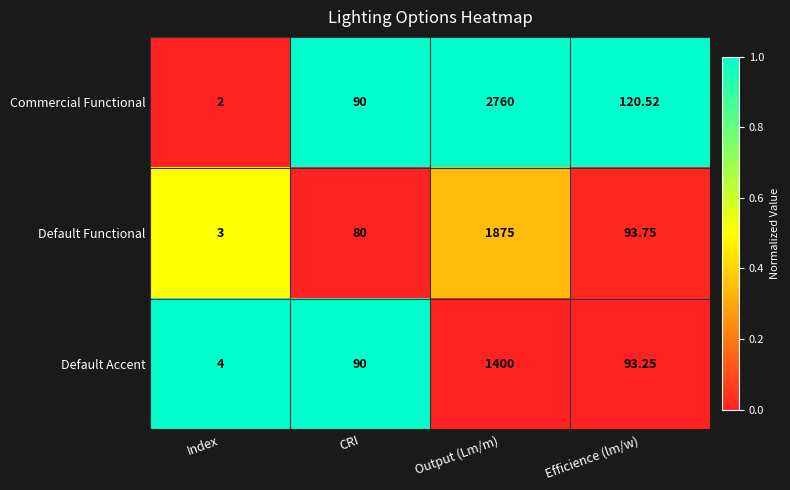

What is the total value across all series at Output (Lm/m)?

6035.0